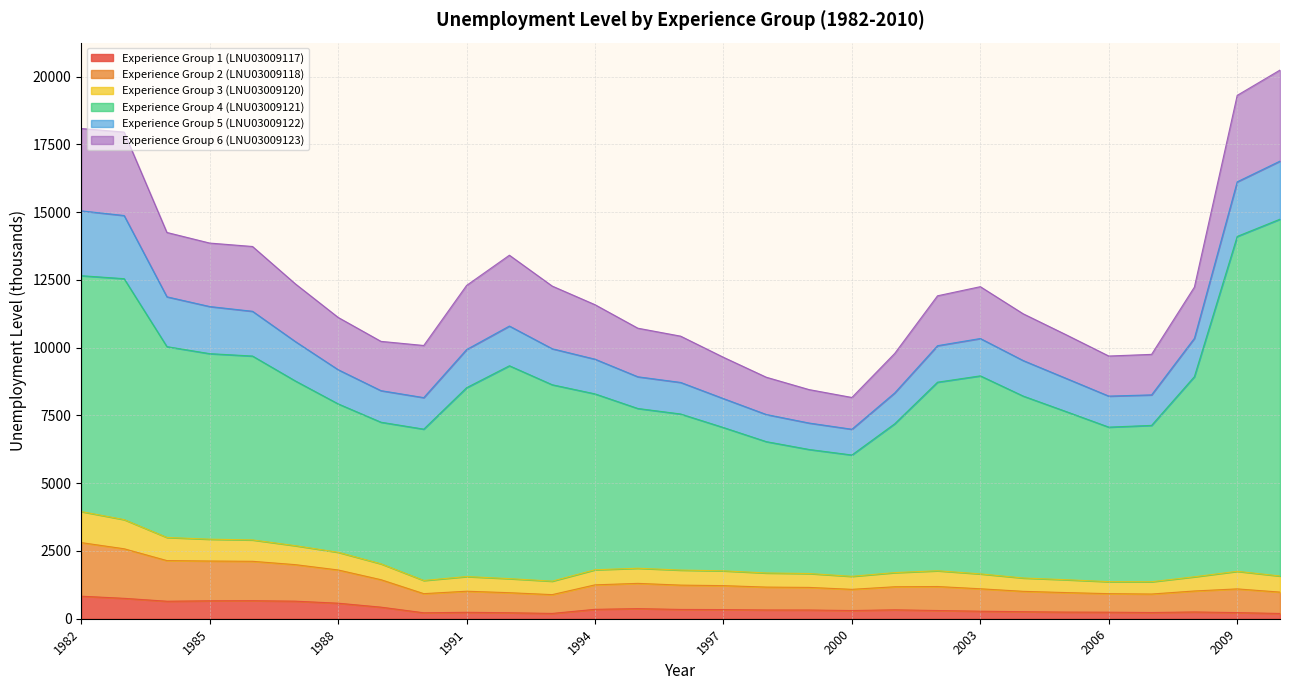

What is the difference between the highest and lowest values at 1986?

6118.4